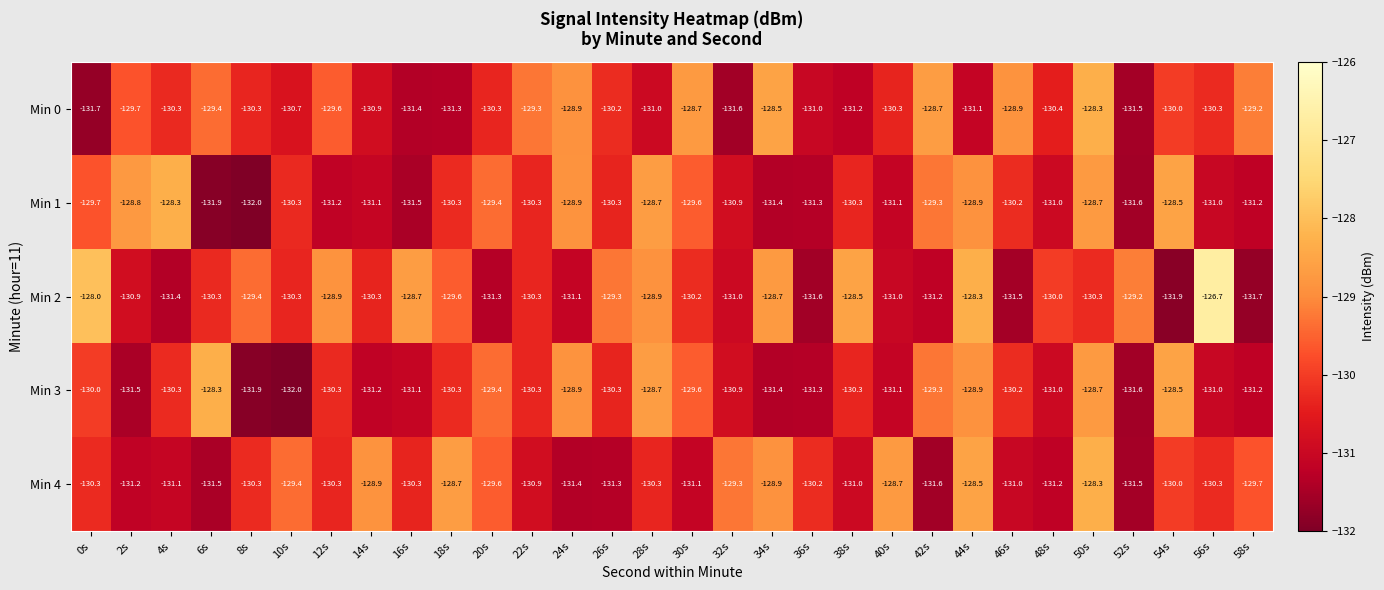

What is the sum of the Min 1 values at 26s and 24s?

-259.2